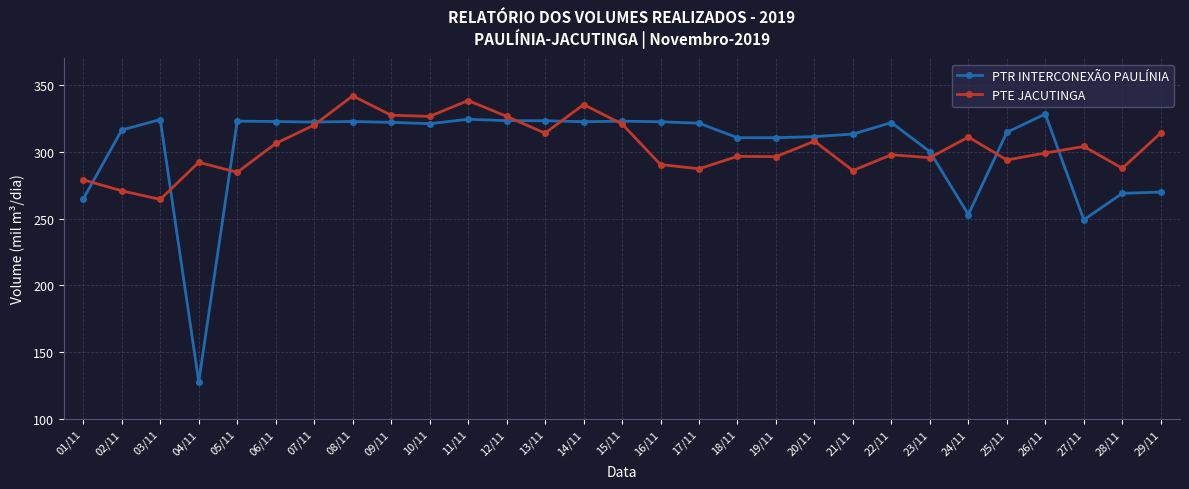

Rank the series by their maximum value, from highest to lowest.

PTE JACUTINGA, PTR INTERCONEXÃO PAULÍNIA